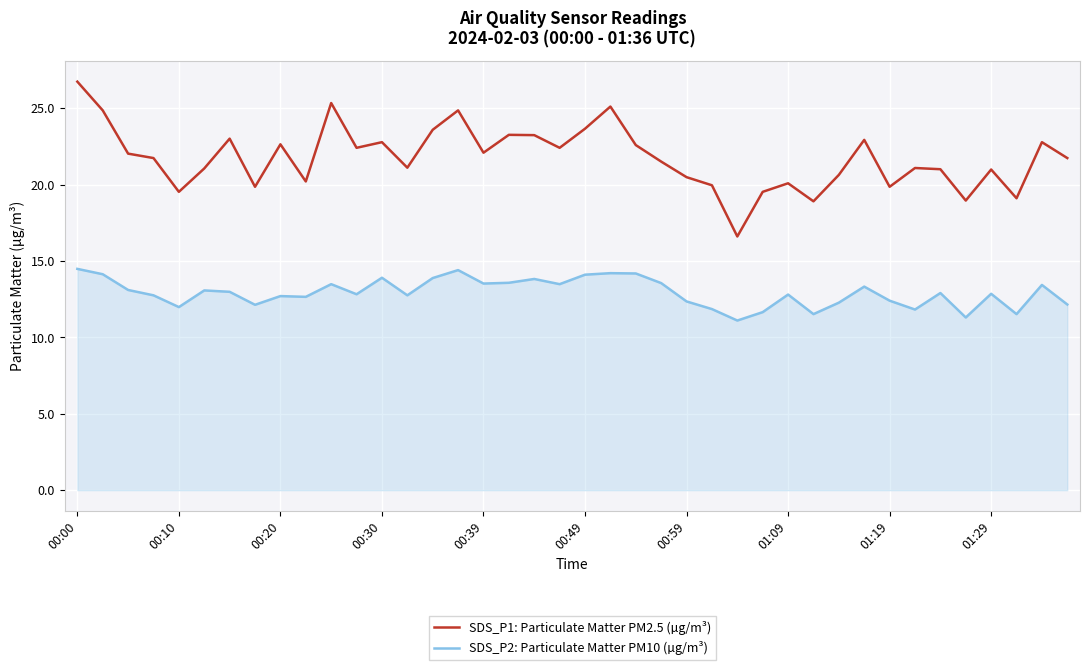

What is the difference between the maximum and minimum values in the SDS_P1: Particulate Matter PM2.5 (µg/m³) series?

10.1